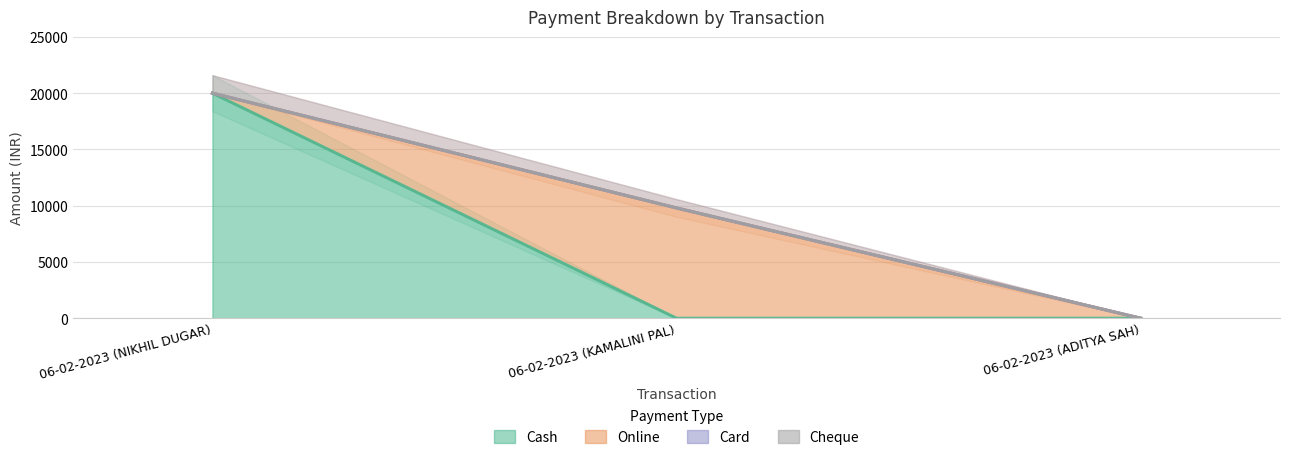

List the labels in order of Online value, largest first.

06-02-2023 (KAMALINI PAL), 06-02-2023 (NIKHIL DUGAR), 06-02-2023 (ADITYA SAH)